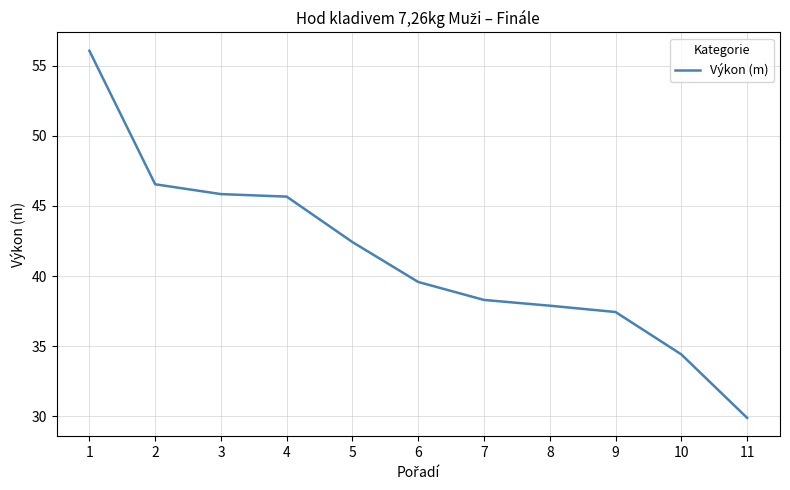

True or false: the data has more than 2 interior local peaks.

False